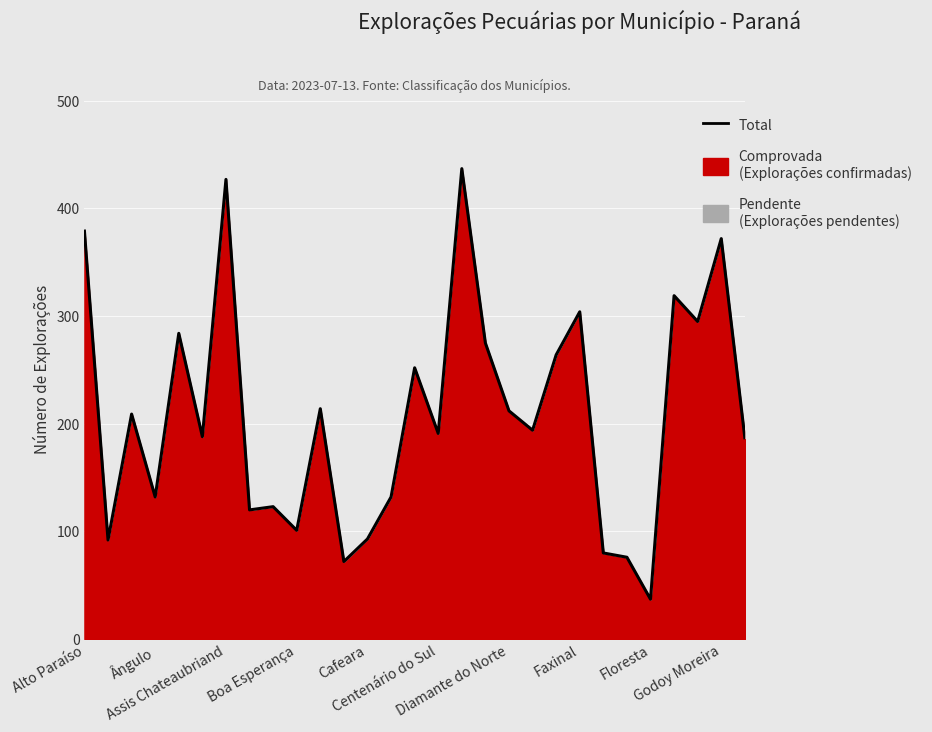

What is the difference between the maximum and minimum values?

400